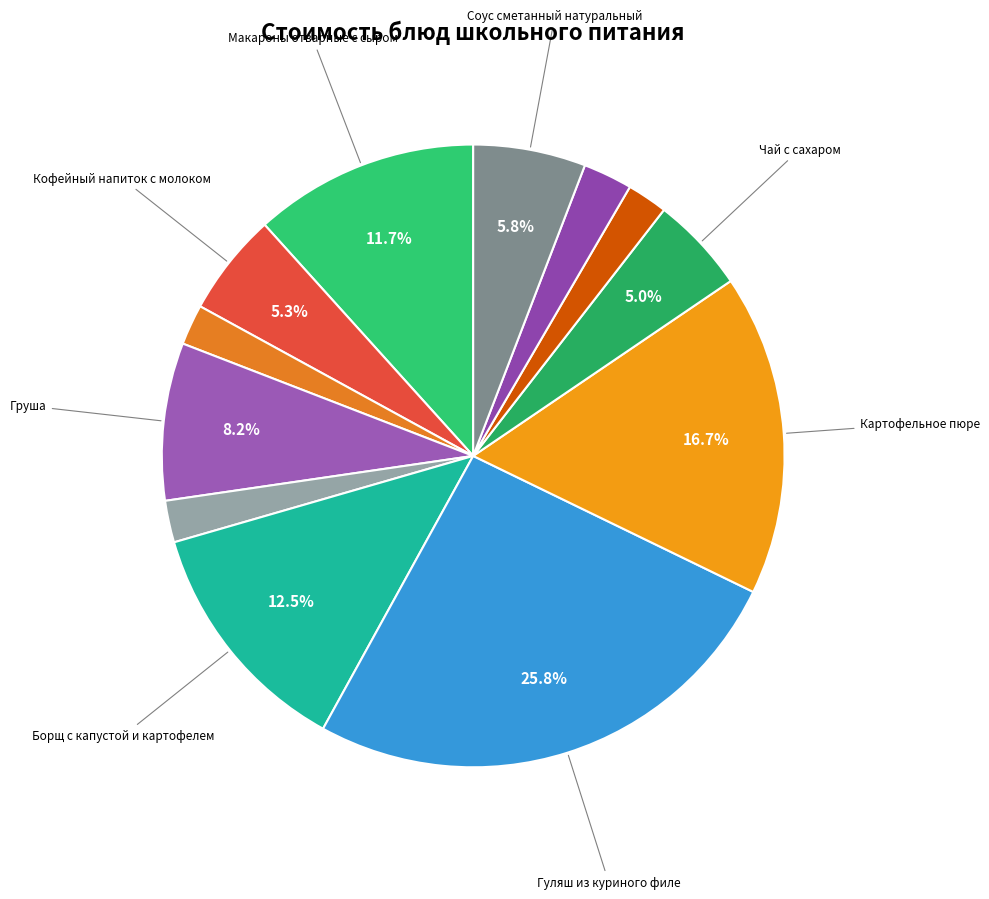

Which category has the smallest portion of the pie?

Хлеб пшеничный (завтрак)